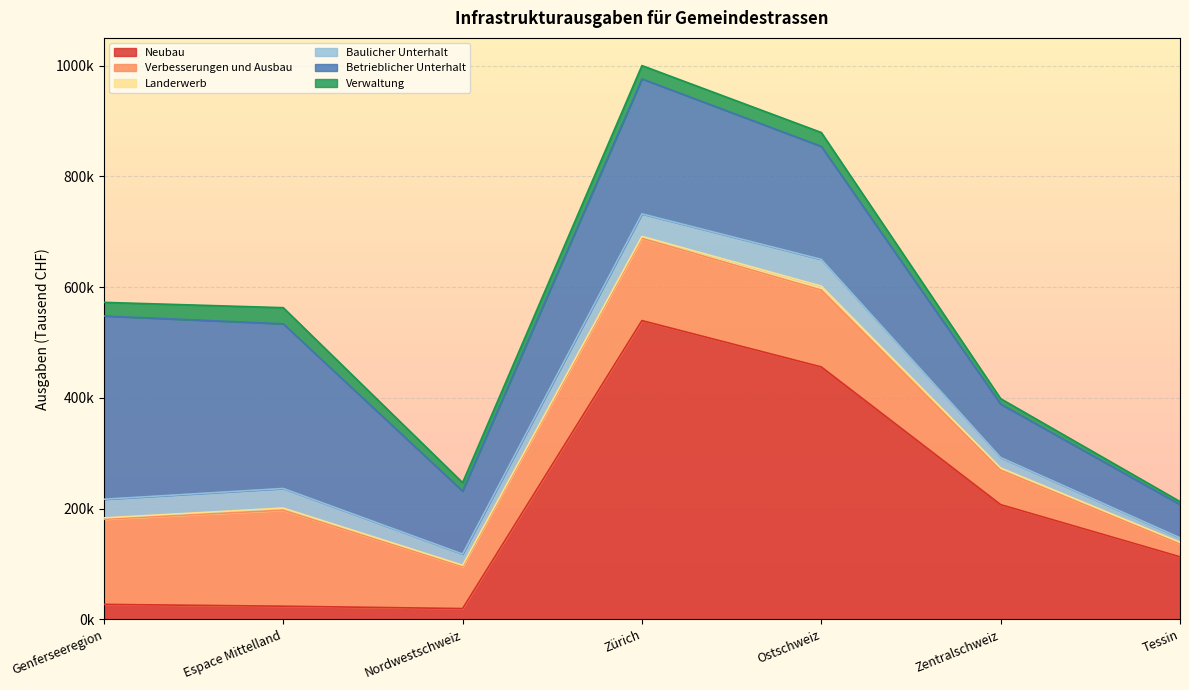

List the labels in order of Baulicher Unterhalt value, smallest first.

Tessin, Zentralschweiz, Nordwestschweiz, Genferseeregion, Espace Mittelland, Zürich, Ostschweiz